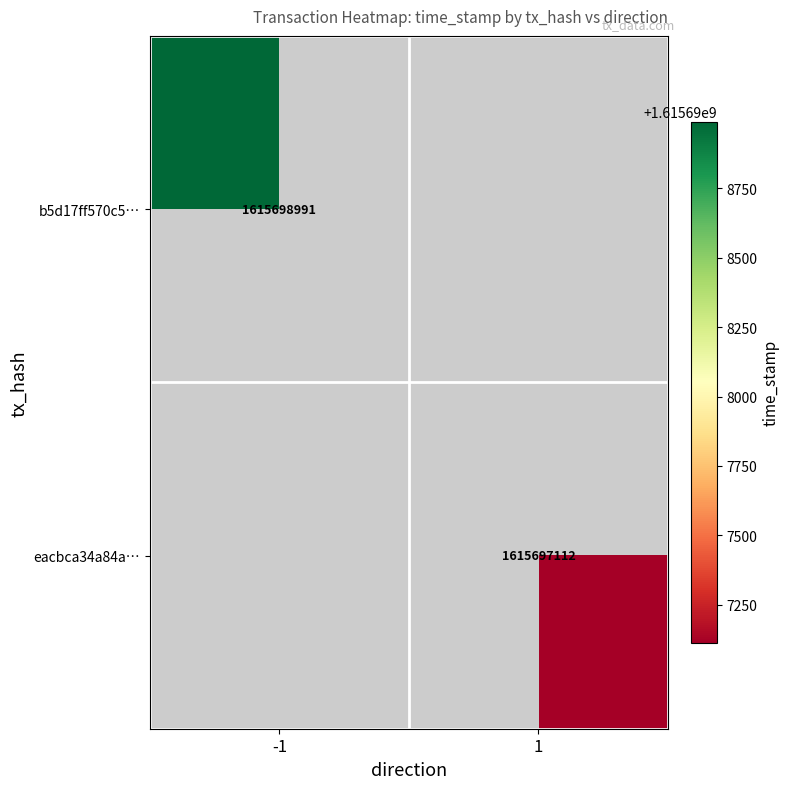

The eacbca34a84a… series shows 1615697112 at 1. True or false?

True